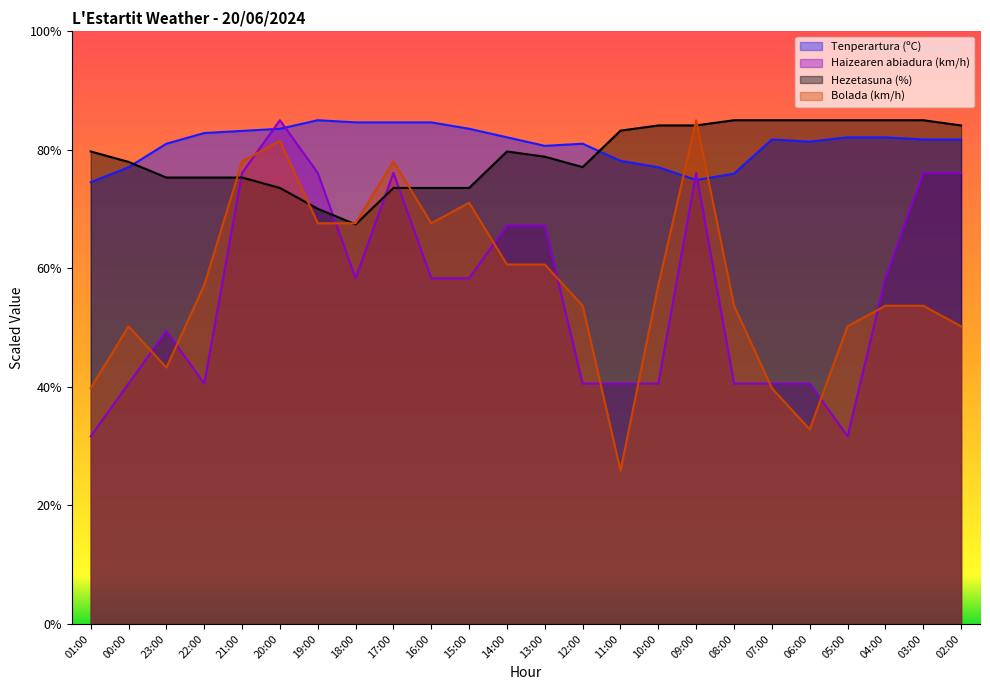

Where is the first local maximum for Hezetasuna (%)?

14:00